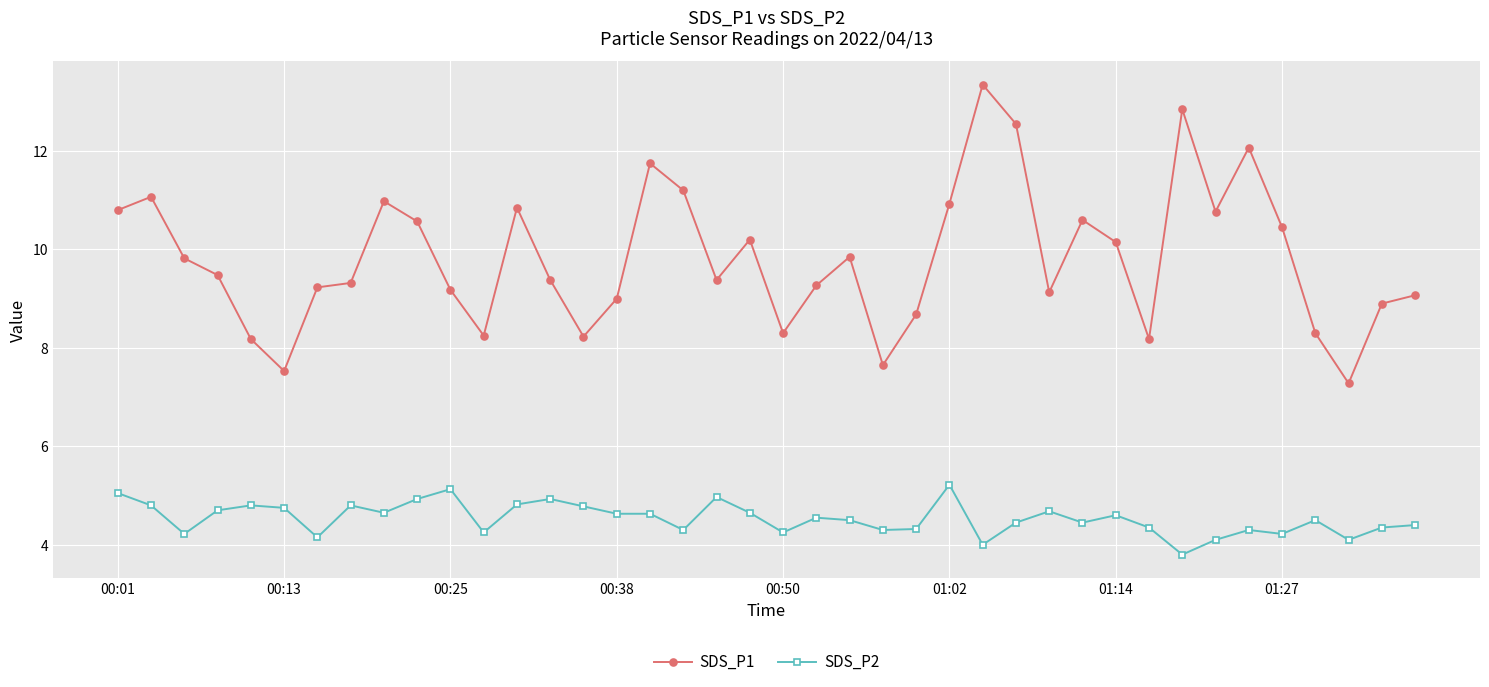

What is the sum of all SDS_P1 values?

392.7